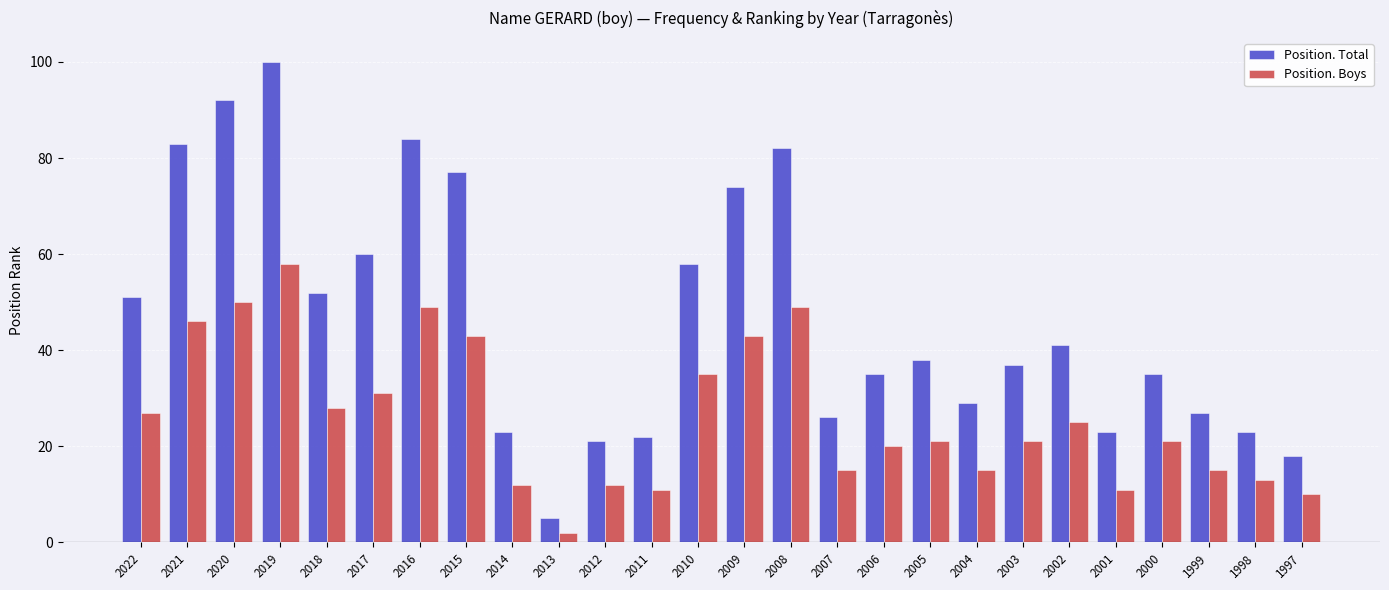

What is the maximum value shown in the chart?

100